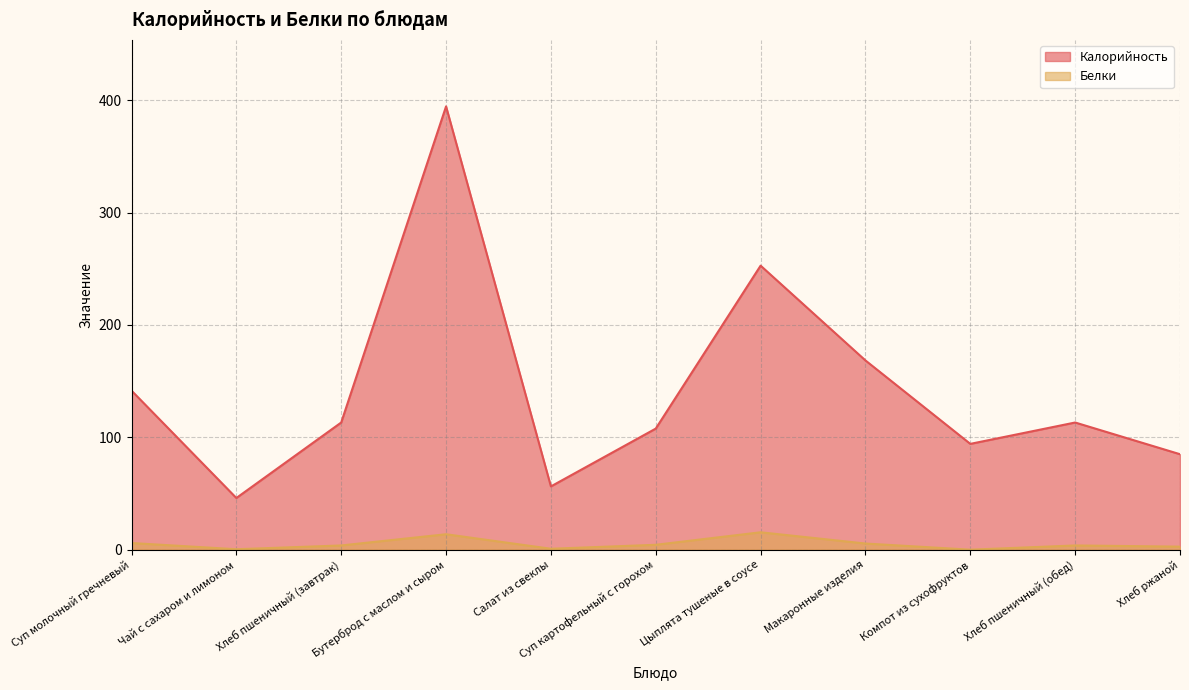

What is the highest value of the Белки series?

15.5